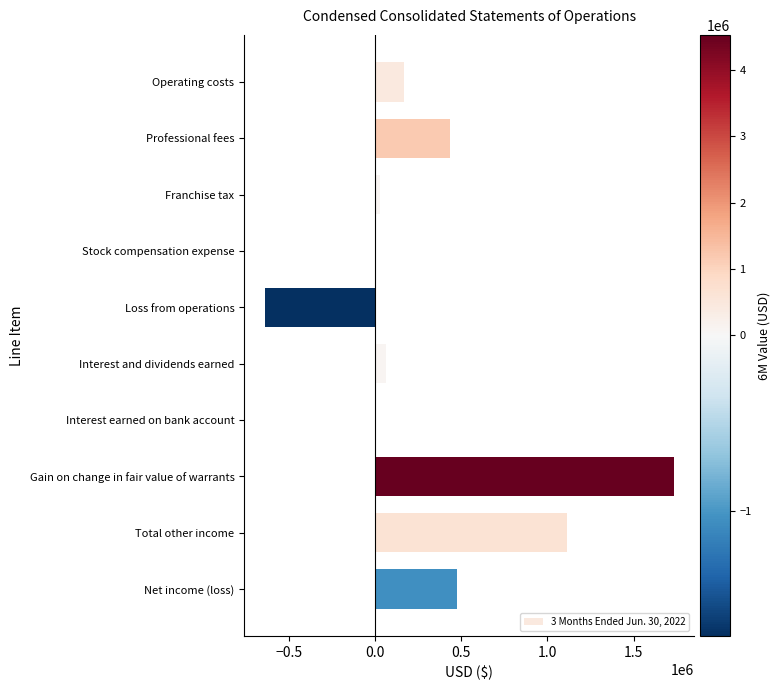

What is the average value?

338730